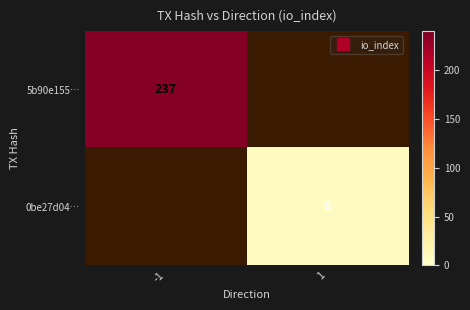

How many distinct data groups are displayed?

2